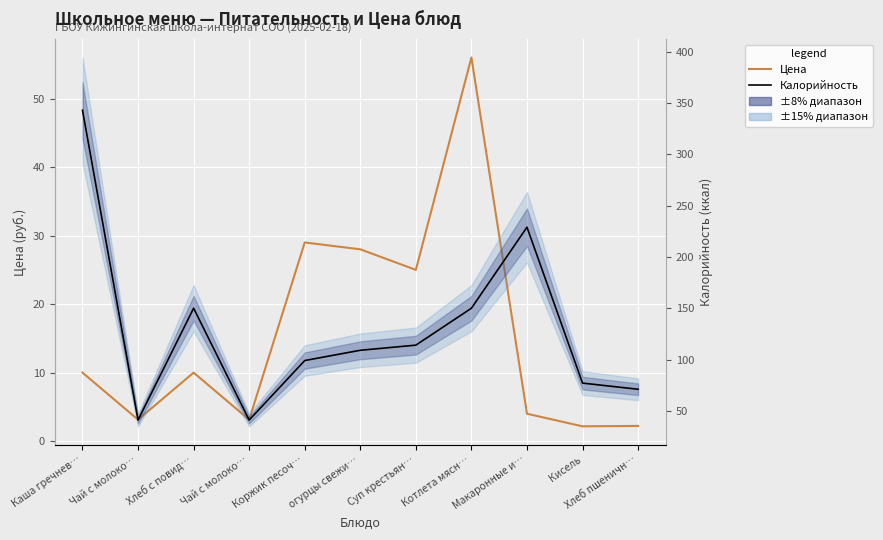

True or false: Цена and Калорийность cross at least once.

False